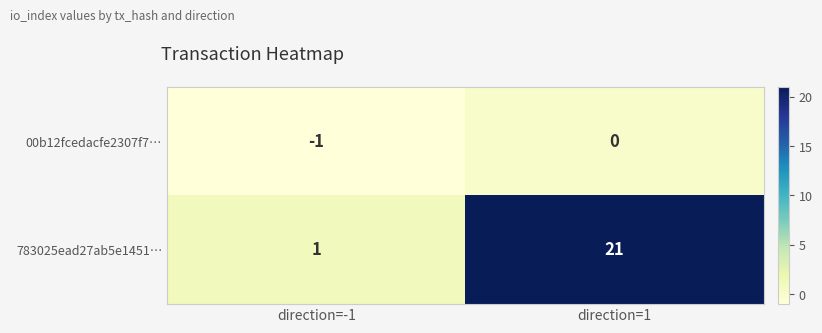

Where is 00b12fcedacfe2307f7… nearest to the value 0?

direction=1